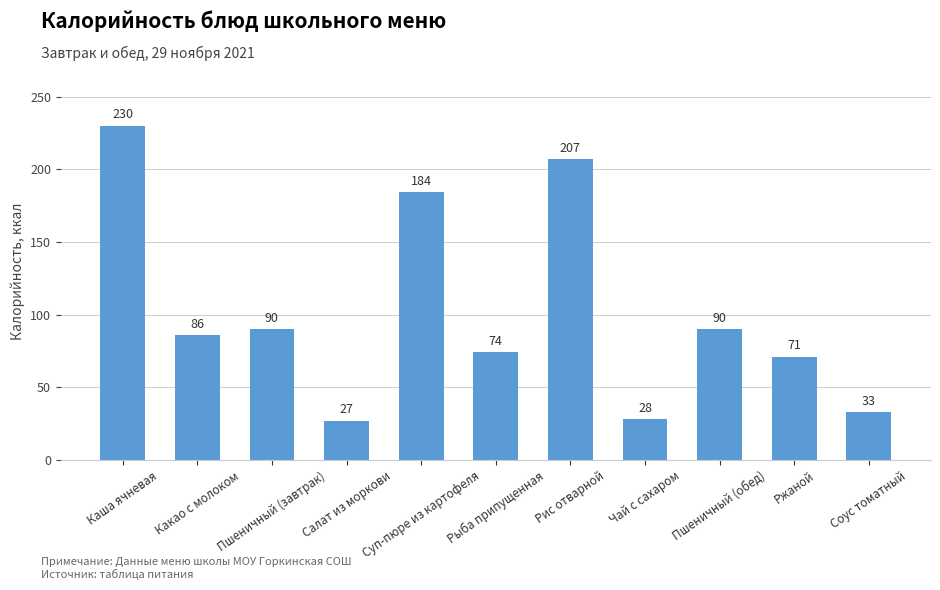

What value does the data have at Какао с молоком, to the nearest 5?

85